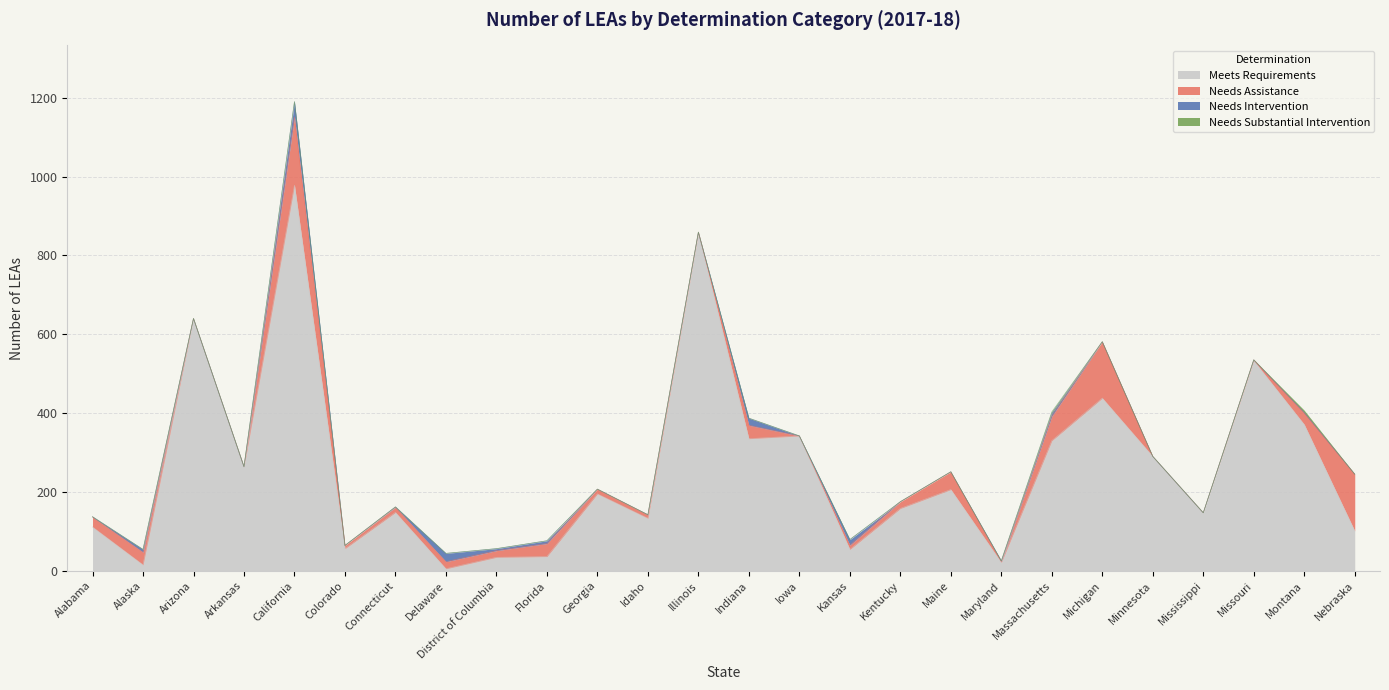

True or false: Needs Intervention and Needs Substantial Intervention cross at least once.

False